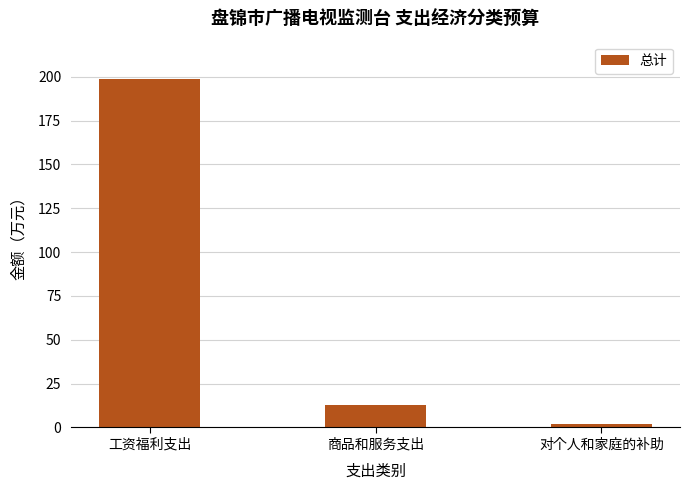

The chart shows a value of 12.7 at 商品和服务支出. True or false?

True